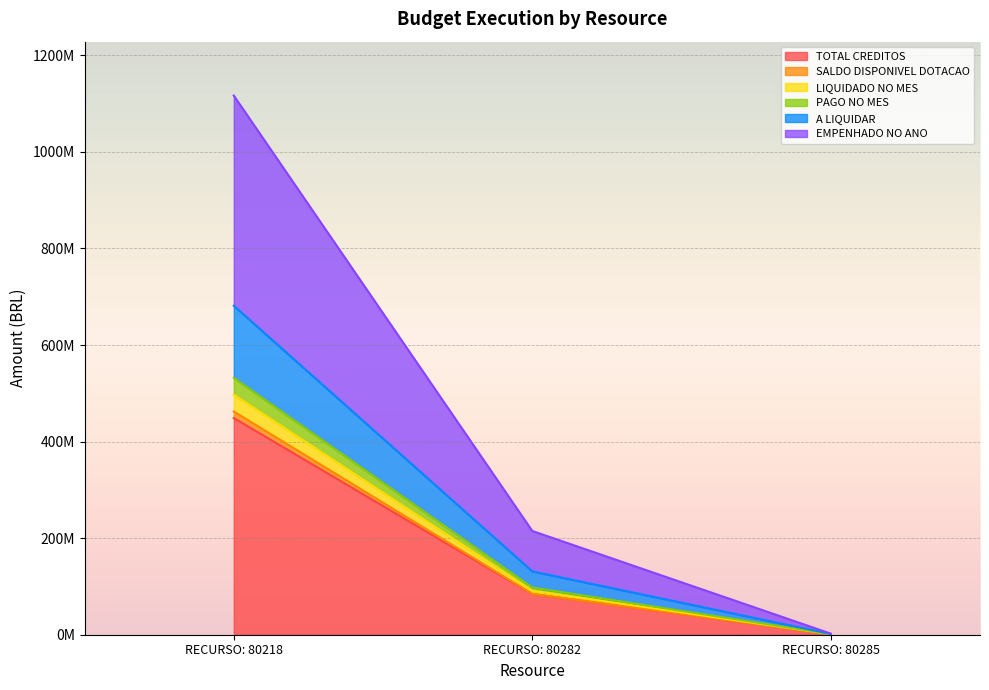

What is the maximum value shown in the chart?

1116653565.1